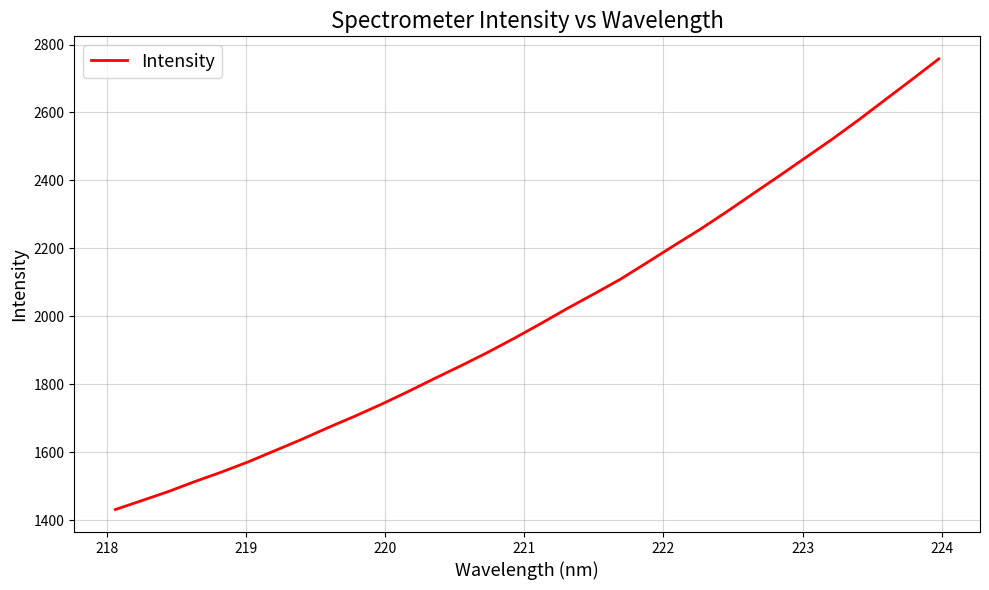

What is the minimum value shown in the chart?

1432.2